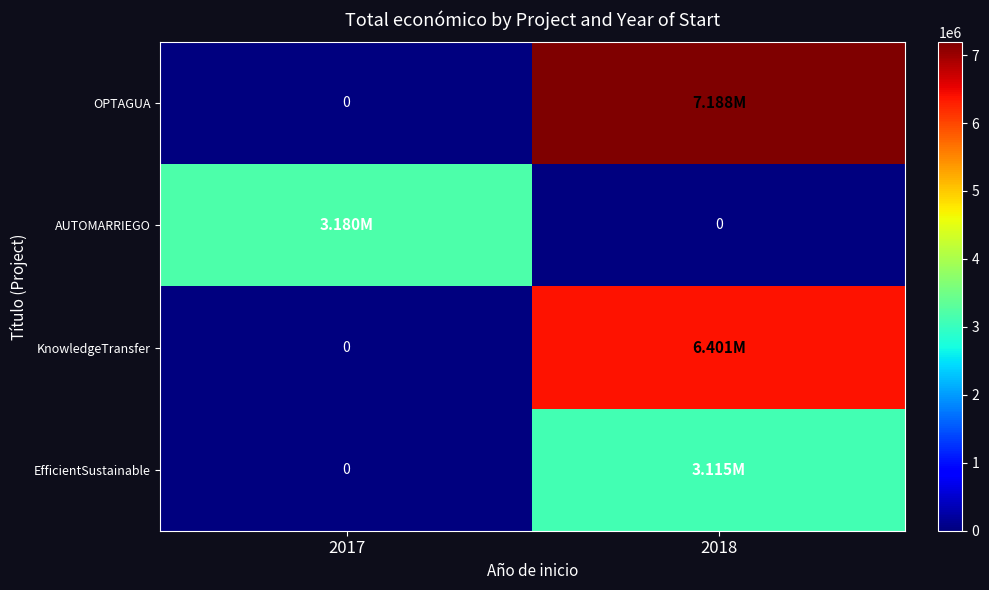

The OPTAGUA series shows 2196041 at 2017. True or false?

False